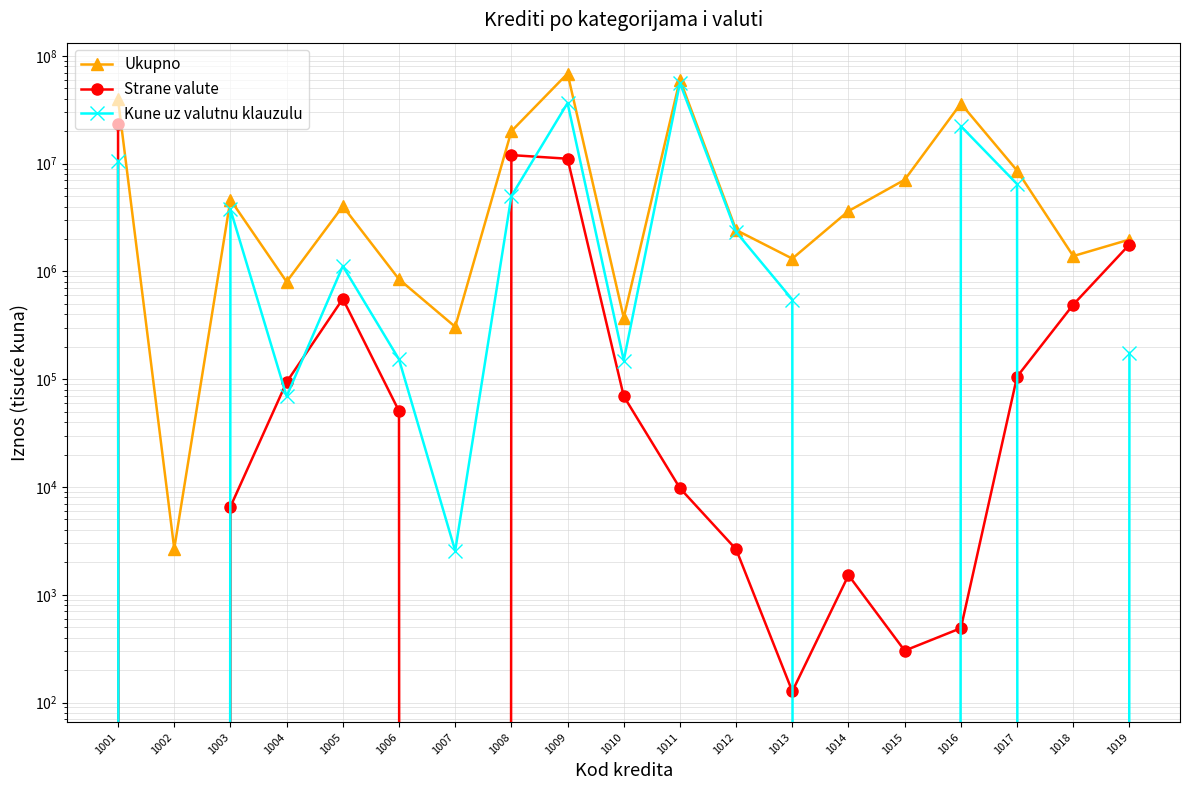

What is the average value of the Strane valute series?

2609728